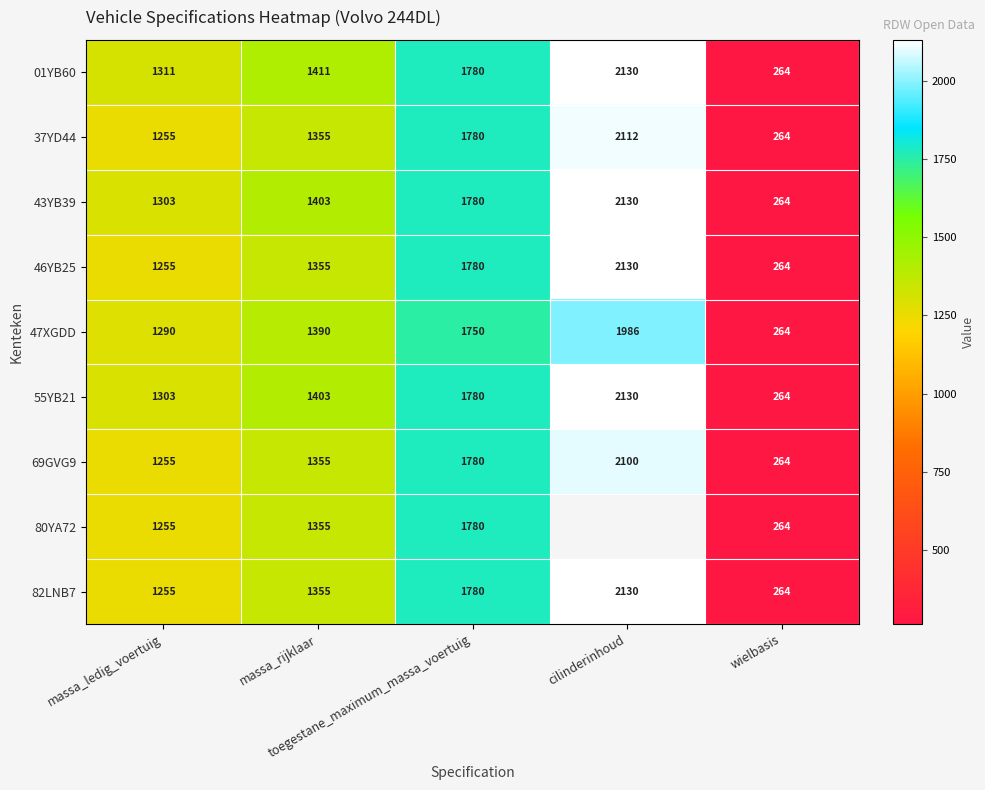

What is the highest value of the 47XGDD series?

1986